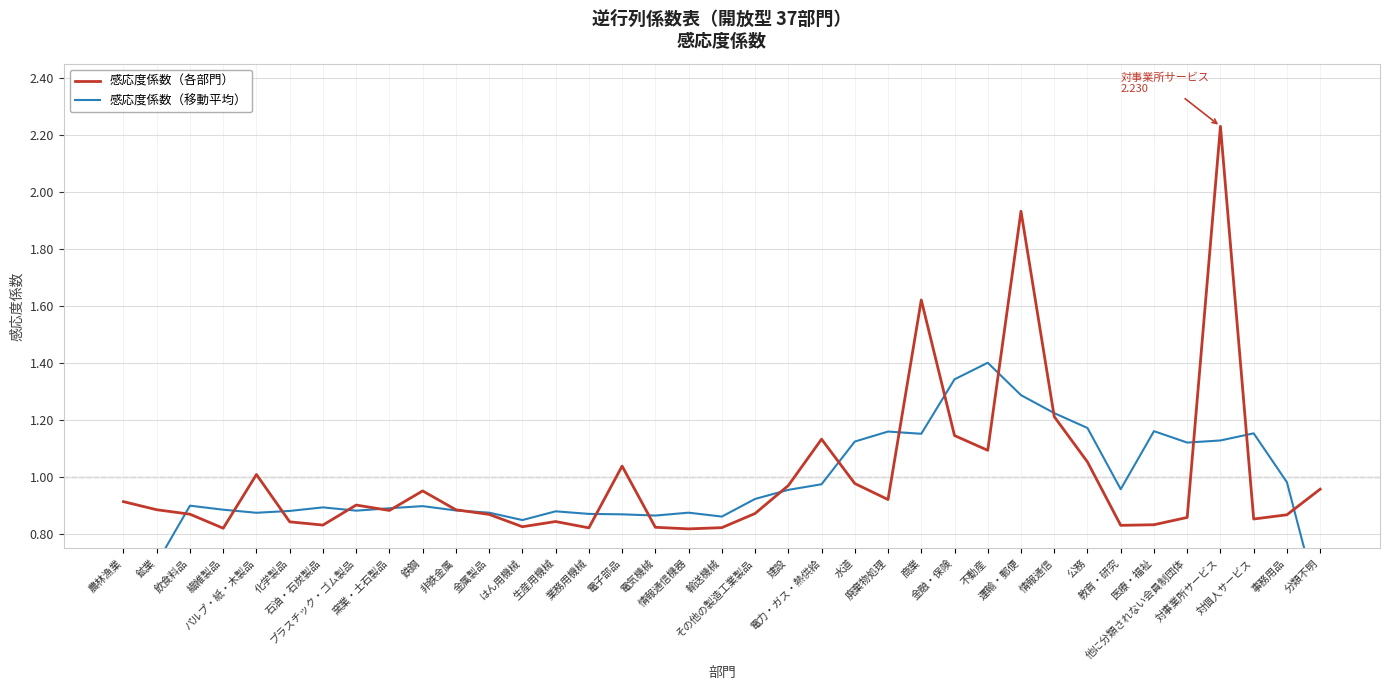

Reading left to right, list all the values displayed in this chart.

感応度係数（各部門）: 0.9	0.9	0.9	0.8	1.0	0.8	0.8	0.9	0.9	1.0	0.9	0.9	0.8	0.8	0.8	1.0	0.8	0.8	0.8	0.9	1.0	1.1	1.0	0.9	1.6	1.1	1.1	1.9	1.2	1.1	0.8	0.8	0.9	2.2	0.9	0.9	1.0
感応度係数（移動平均）: 0.5	0.7	0.9	0.9	0.9	0.9	0.9	0.9	0.9	0.9	0.9	0.9	0.8	0.9	0.9	0.9	0.9	0.9	0.9	0.9	1.0	1.0	1.1	1.2	1.2	1.3	1.4	1.3	1.2	1.2	1.0	1.2	1.1	1.1	1.2	1.0	0.5